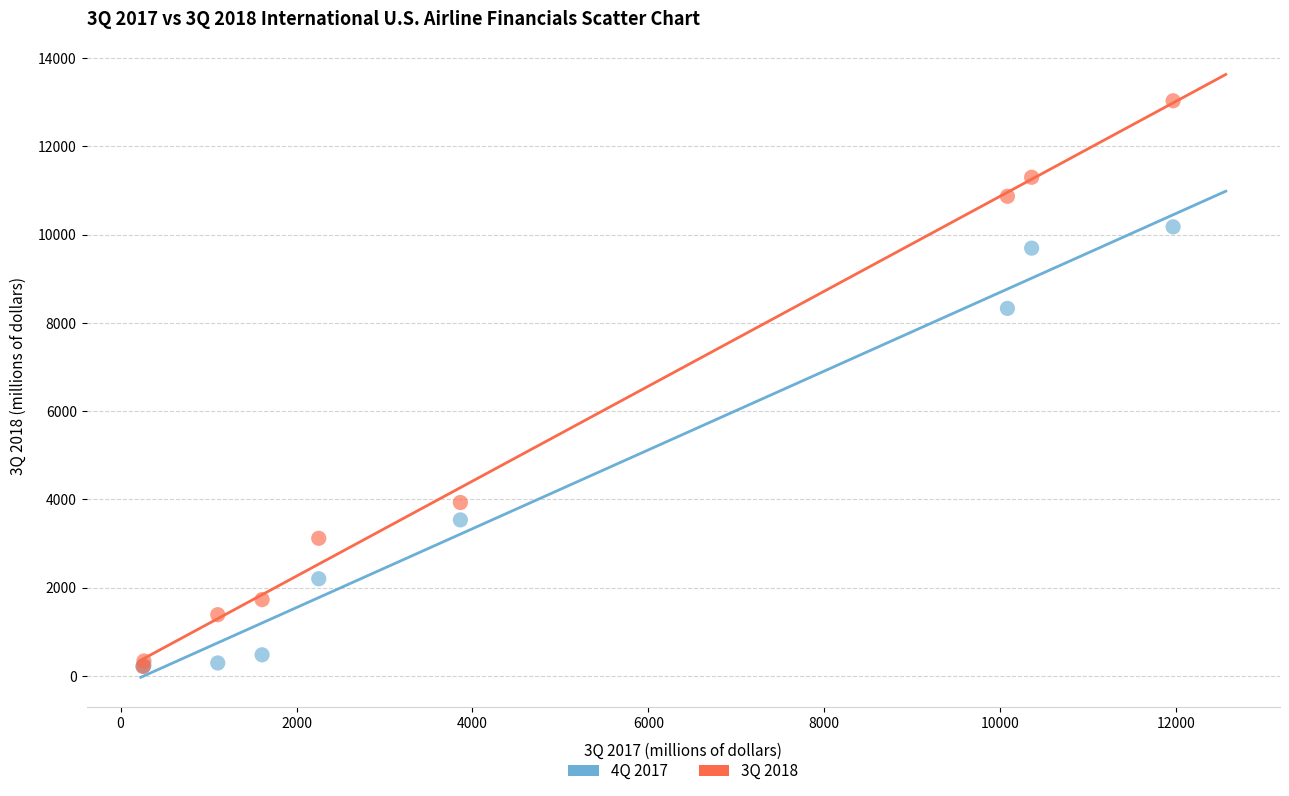

Which series has the largest Y range (max minus min)?

3Q 2018